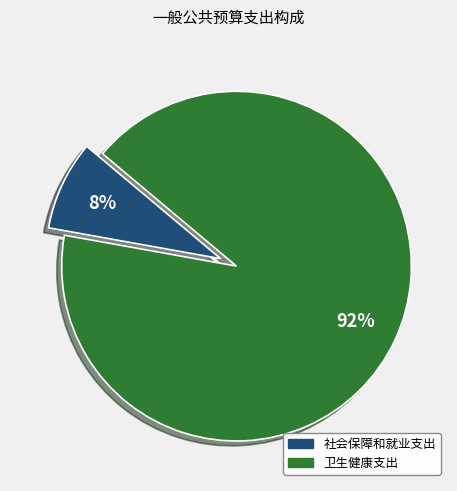

Rank the categories by value from lowest to highest.

社会保障和就业支出, 卫生健康支出